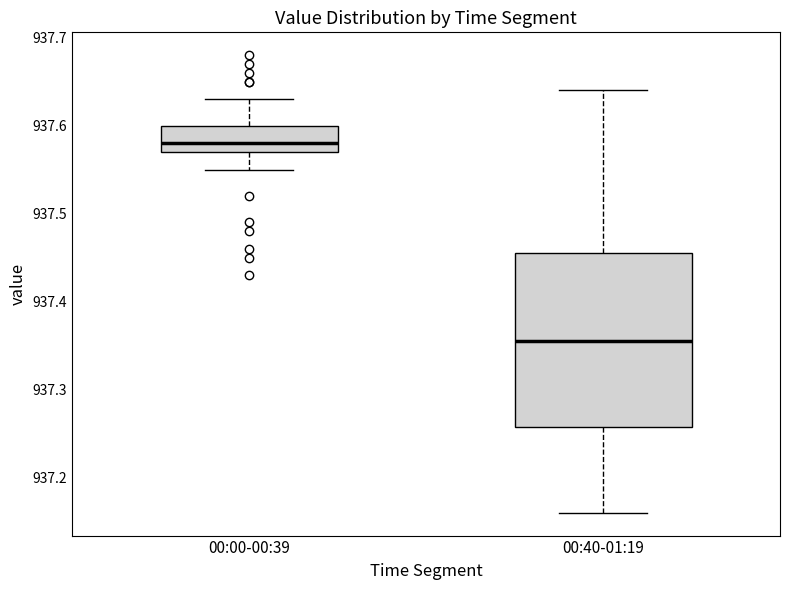

Where does the upper whisker of the box for 00:40-01:19 end on the y-axis? The values are not printed on the chart, so give them approximately, as read against the axis.

937.64